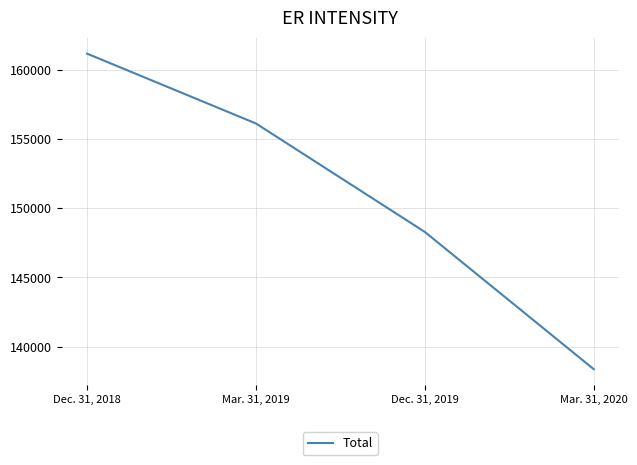

Rank the categories by value from highest to lowest.

Dec. 31, 2018, Mar. 31, 2019, Dec. 31, 2019, Mar. 31, 2020